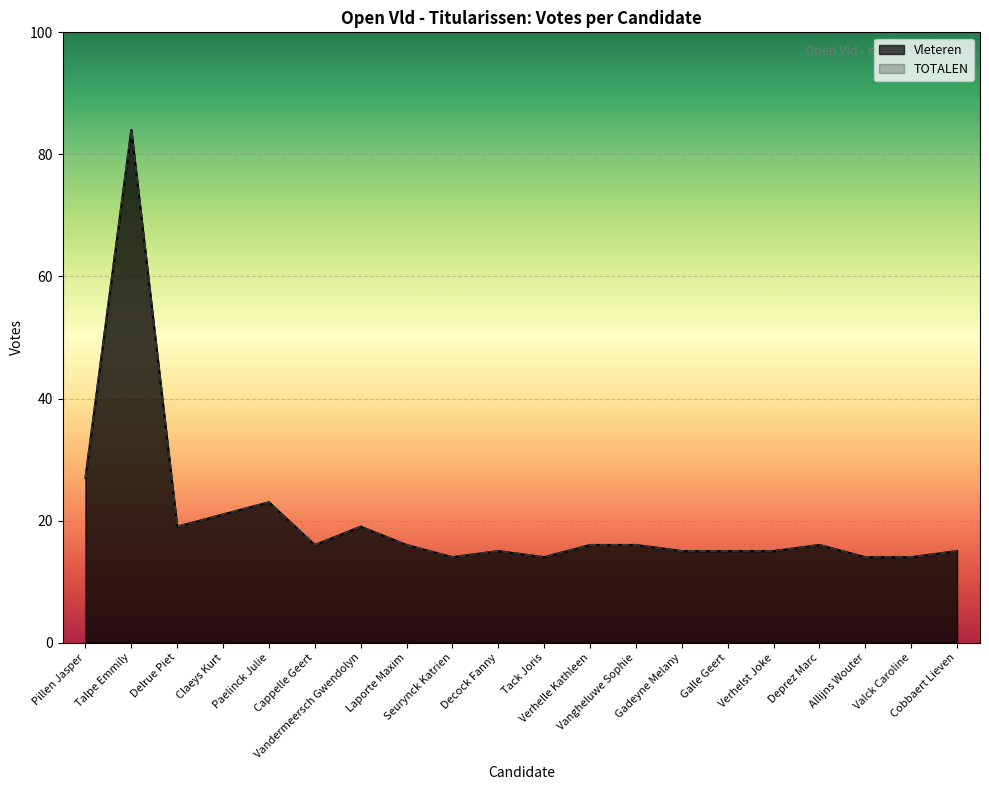

What is the sum of the TOTALEN values at Tack Joris and Laporte Maxim?

30